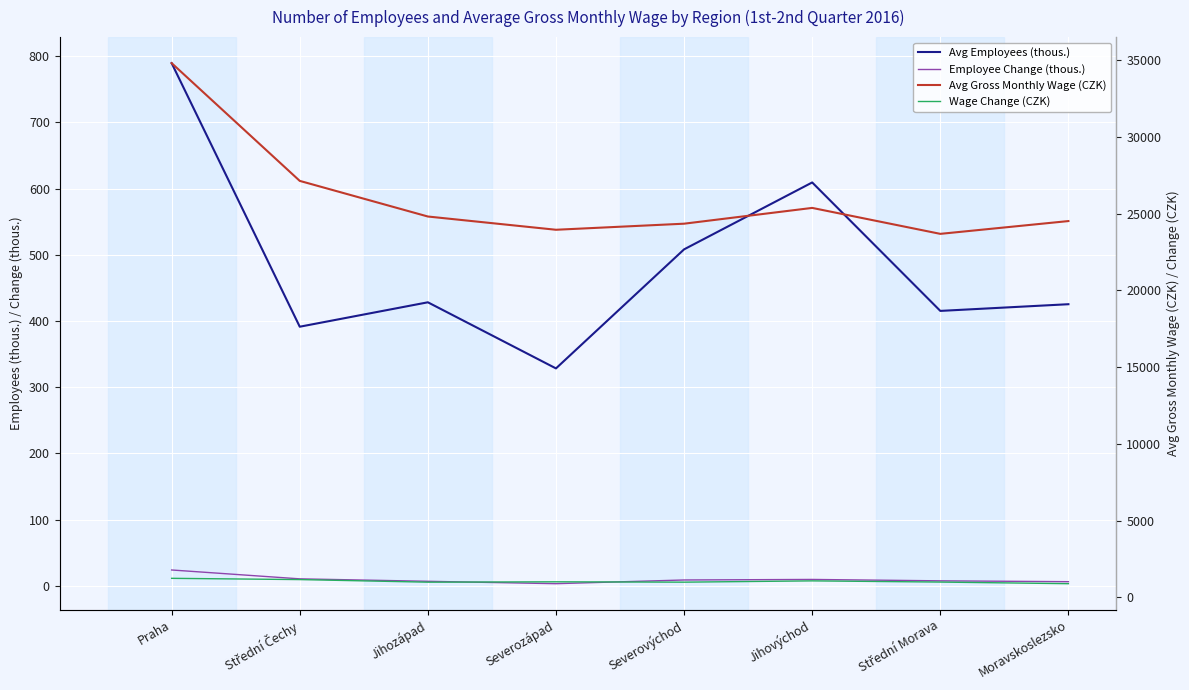

True or false: Avg Gross Monthly Wage (CZK) and Employee Change (thous.) intersect in this chart.

False